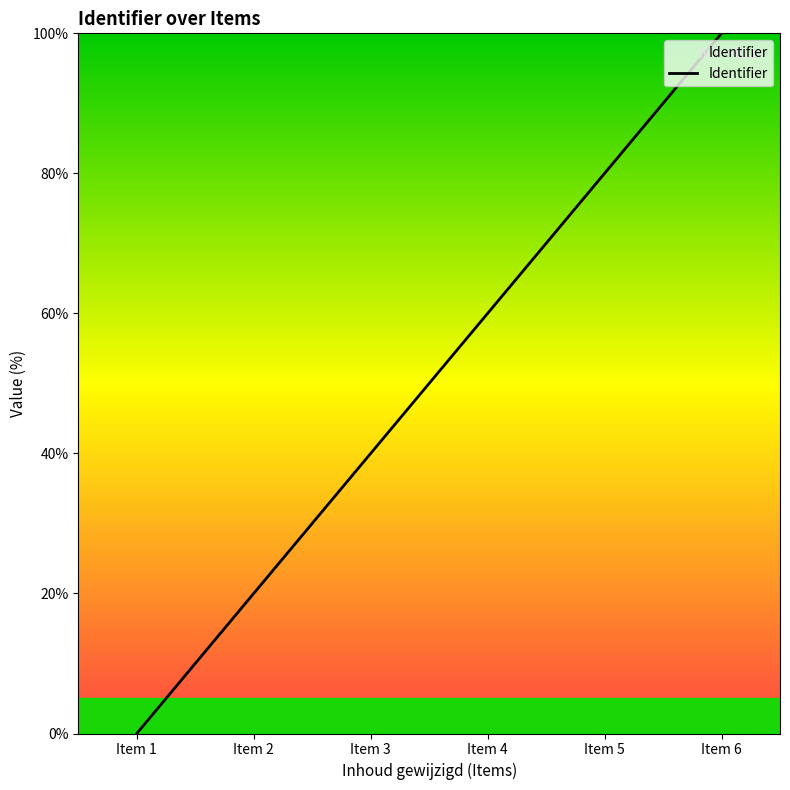

Does the chart display data point markers on the line(s)?

No